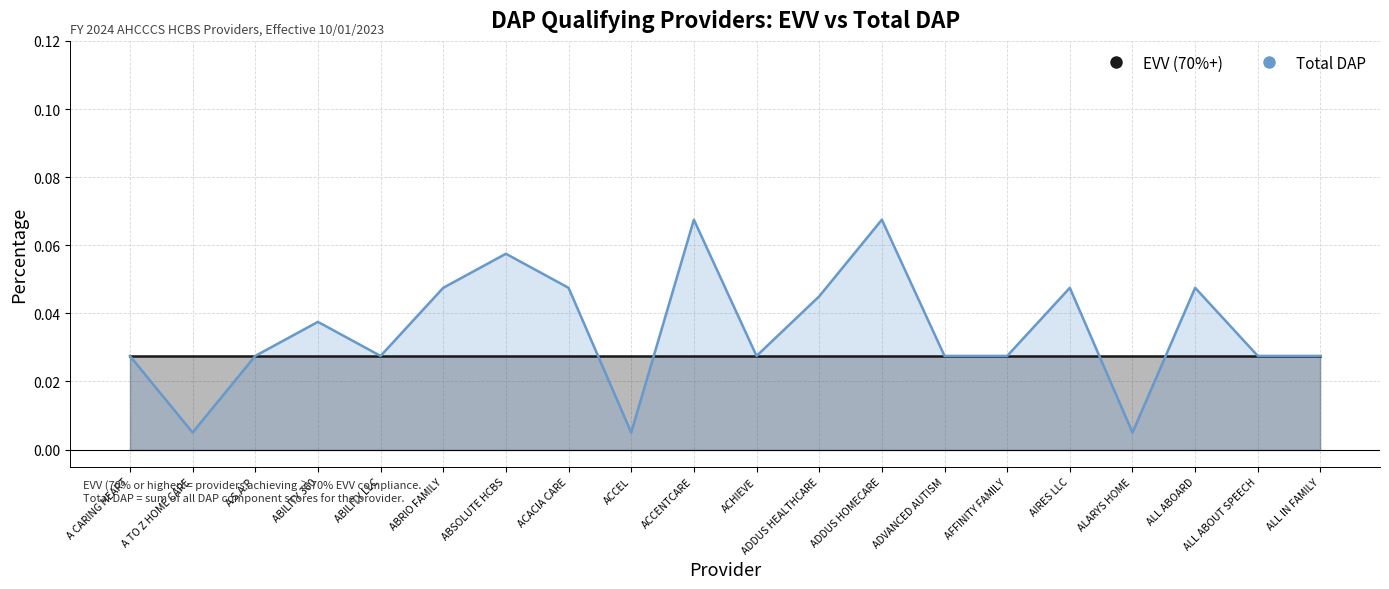

What is the label of the 18th point from the left?

ALL ABOARD